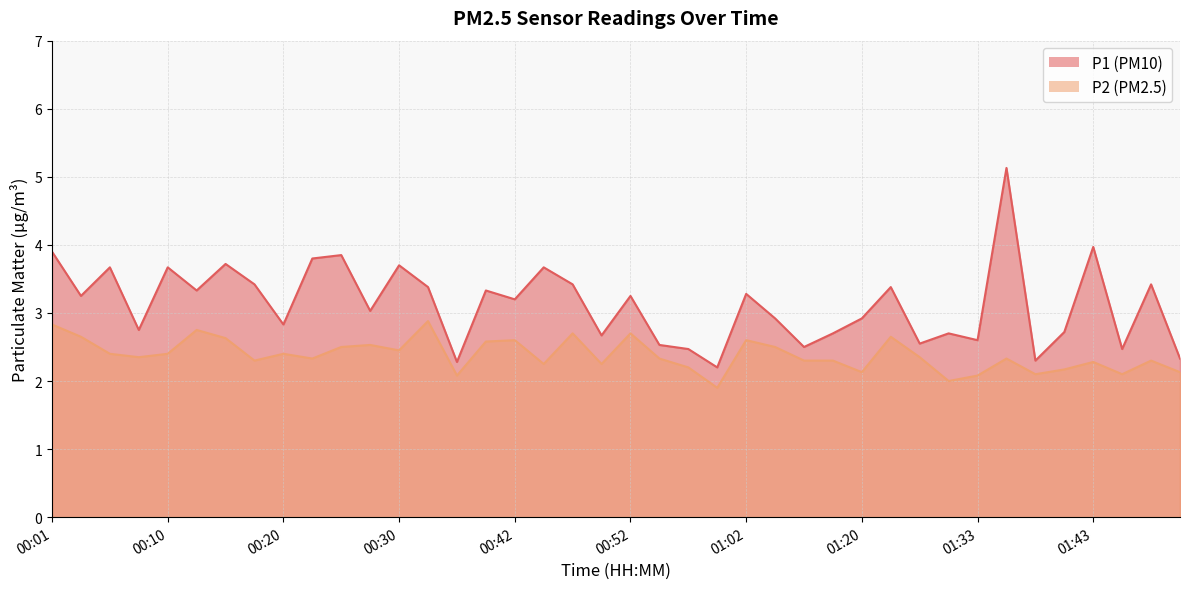

Read the P2 value at 00:47.

2.7